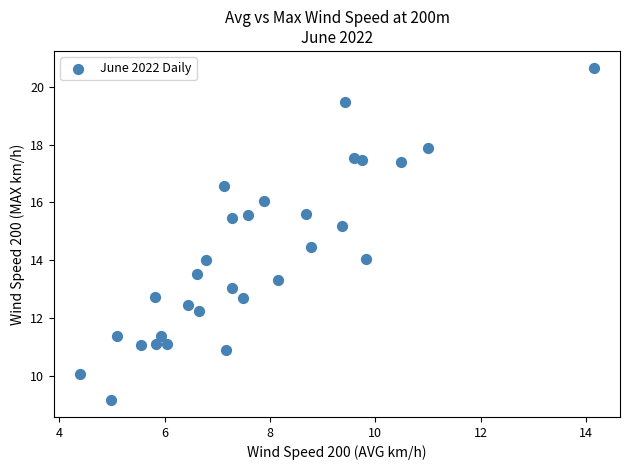

What is the range of Y values (max minus min)?

11.5